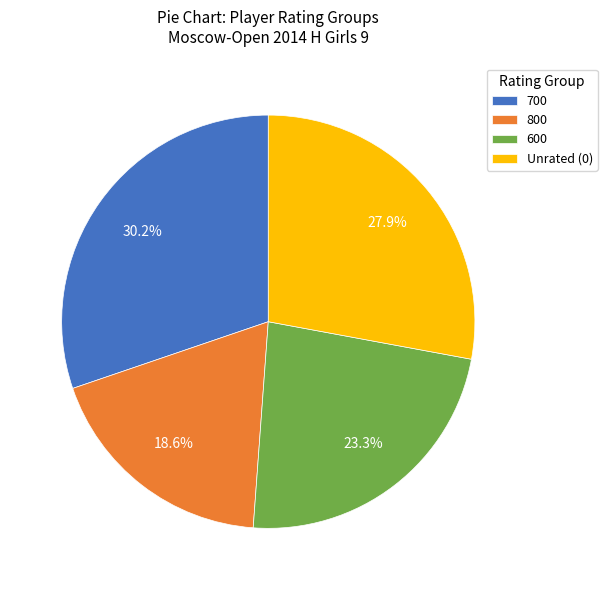

Rank the categories by value from lowest to highest.

800, 600, Unrated (0), 700